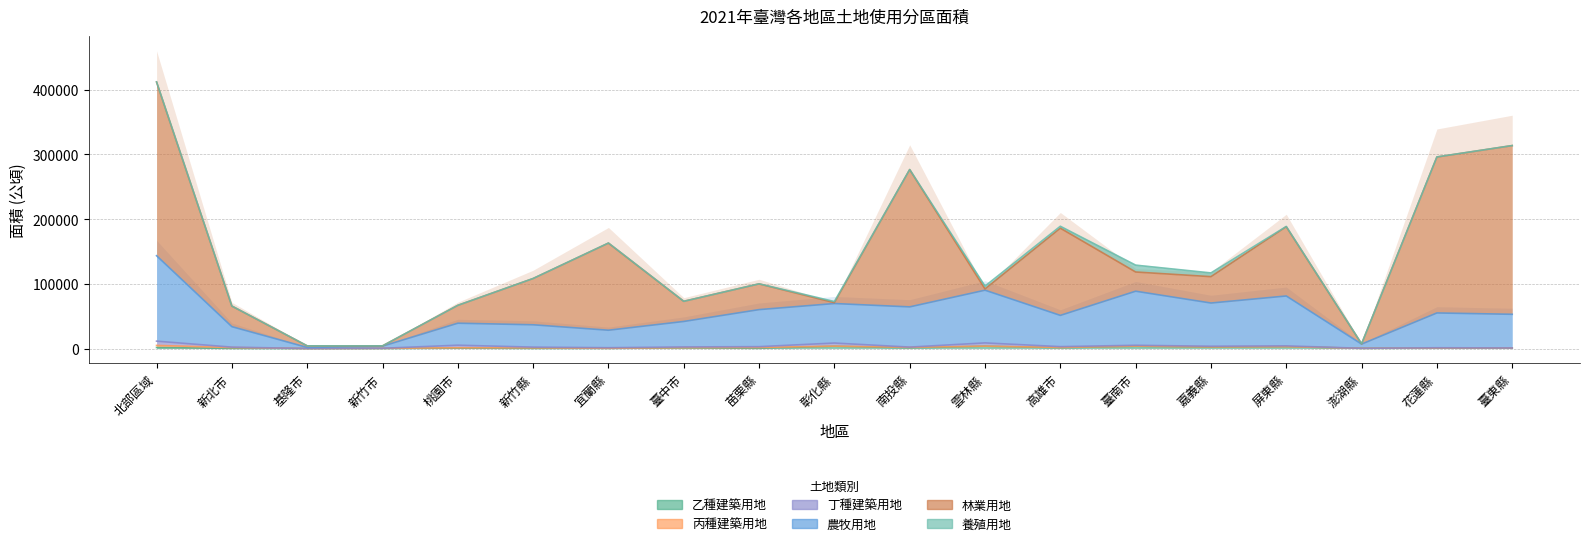

Where is the first local minimum for 丙種建築用地?

基隆市